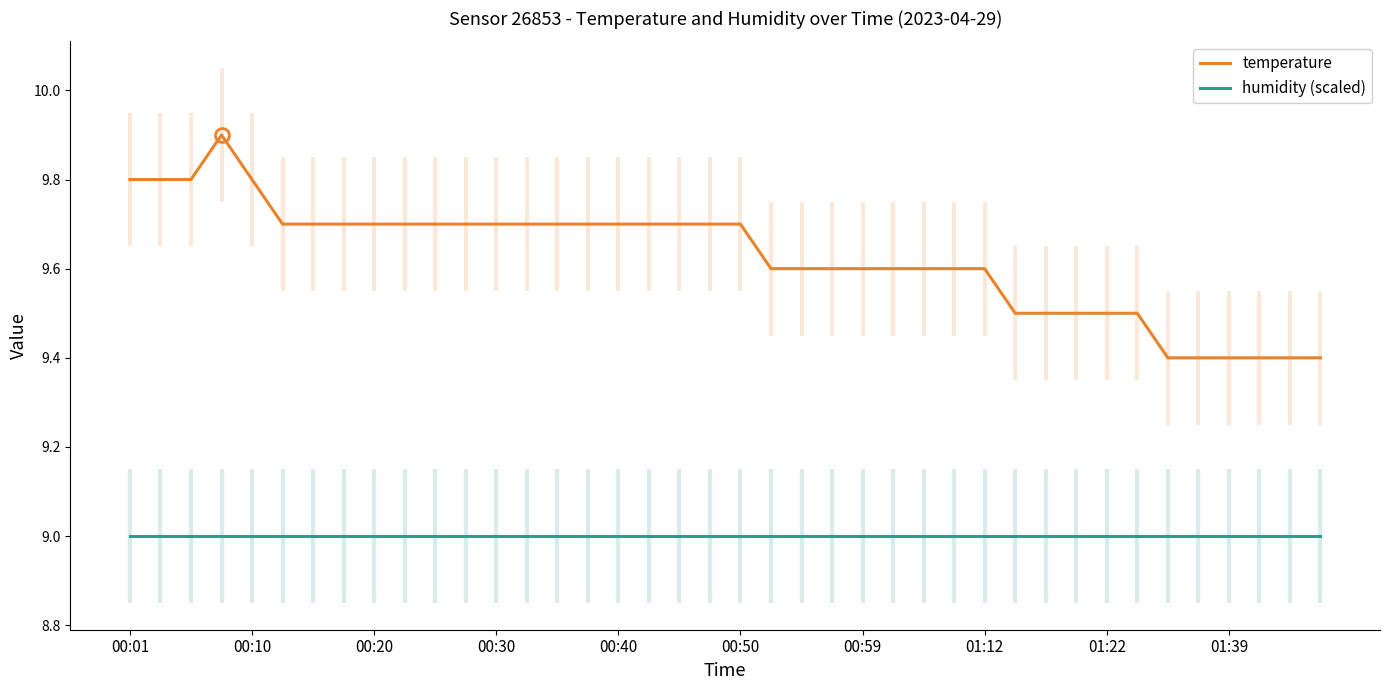

Read the temperature value at 00:30.

9.7